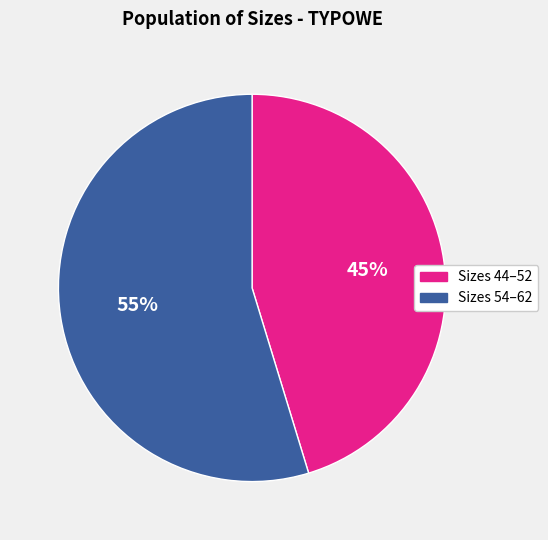

To the nearest percent, what is the average slice percentage?

50%